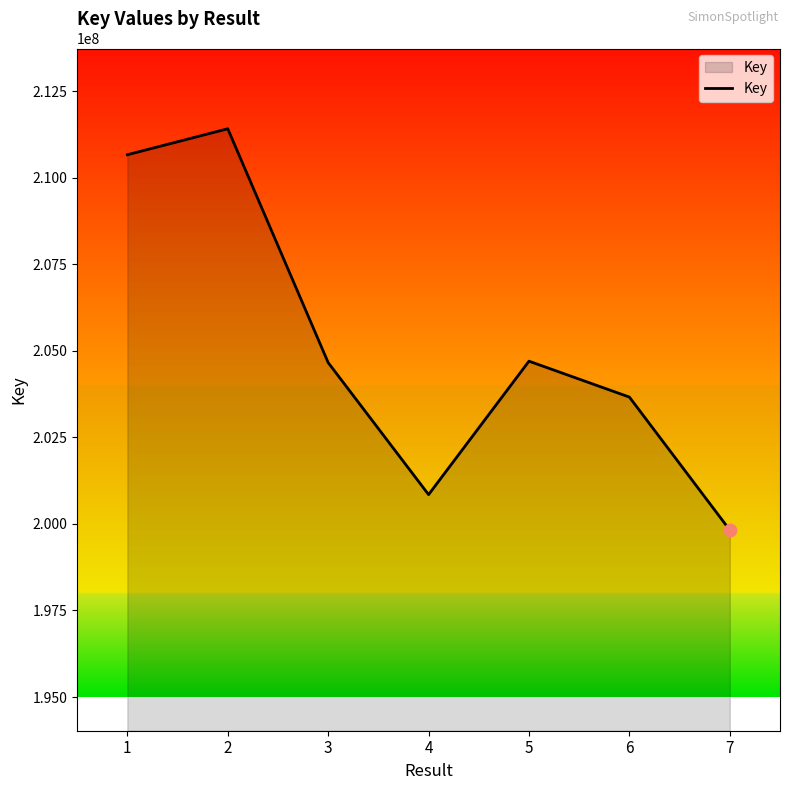

Between 6 and 7, which is larger?

6